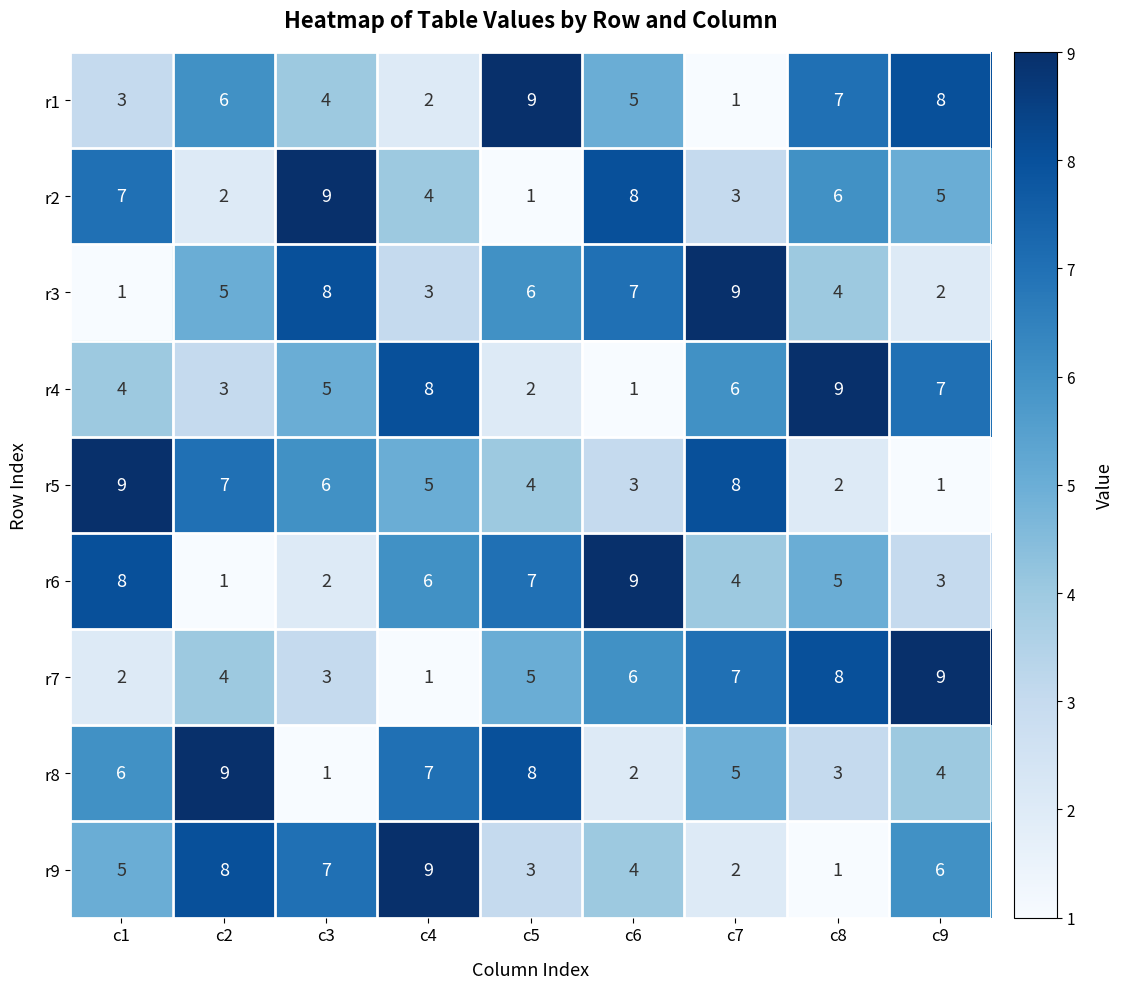

Is the value of r3 at c4 greater than the value of r2 at c1?

No